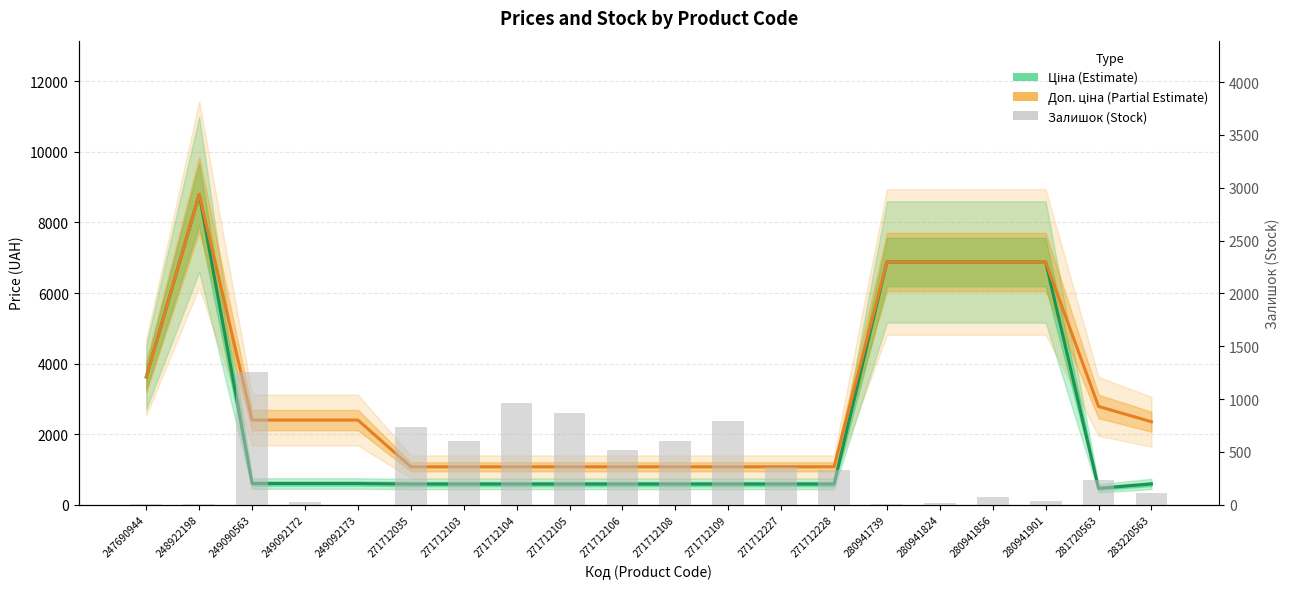

List the series in order of their overall mean, highest first.

Доп. ціна (Partial Estimate), Ціна (Estimate), Залишок